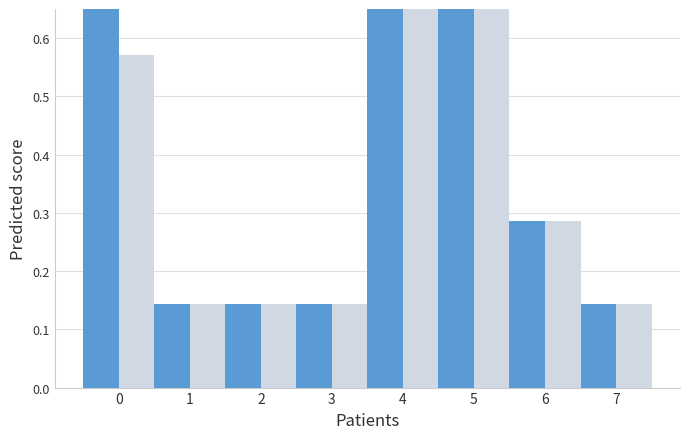

How many groups of bars are there?

8